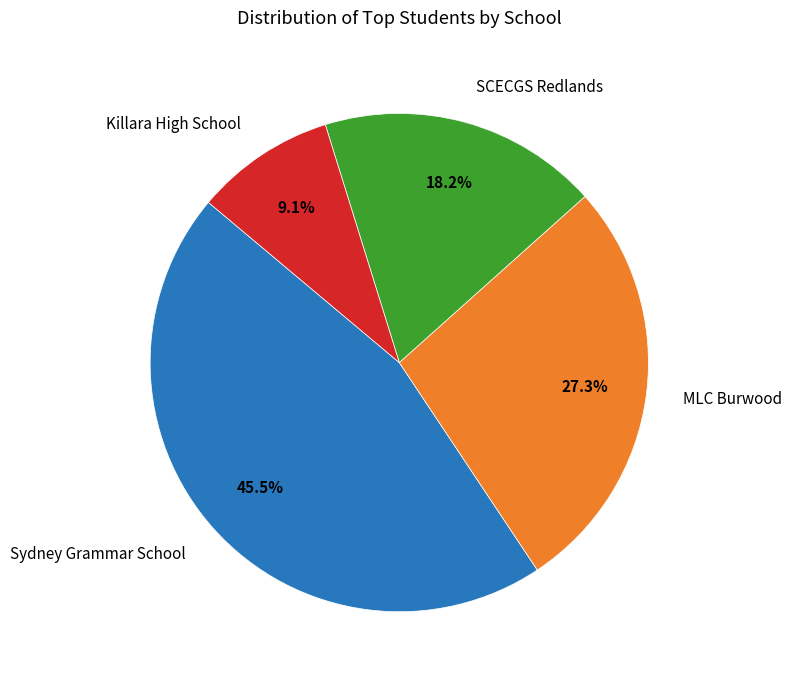

Does any single category account for the majority?

No